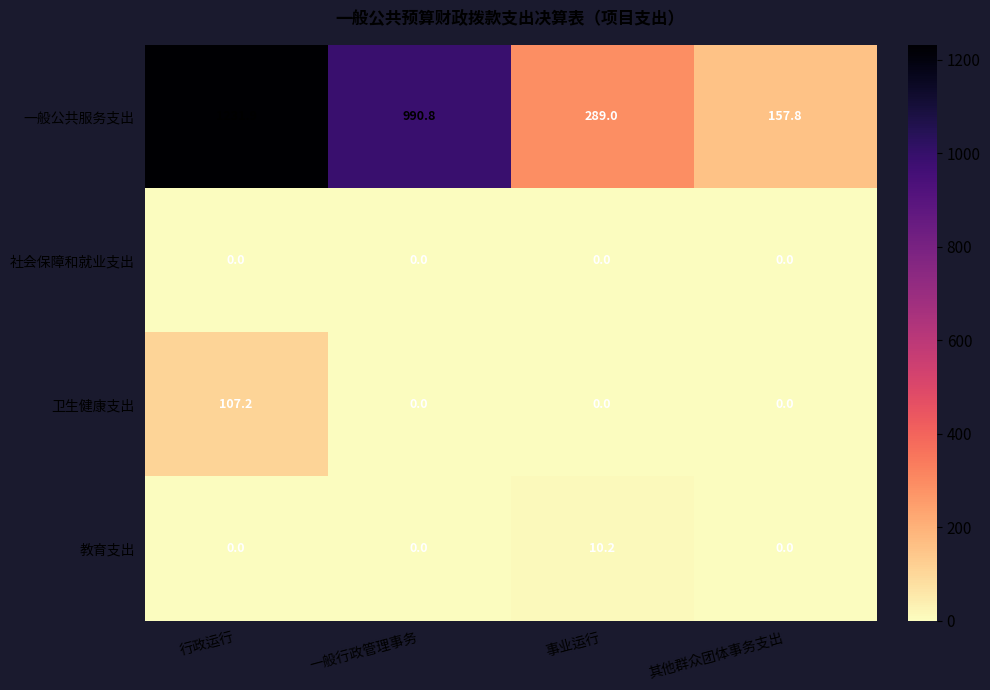

At how many categories does at least one series exceed 425?

2